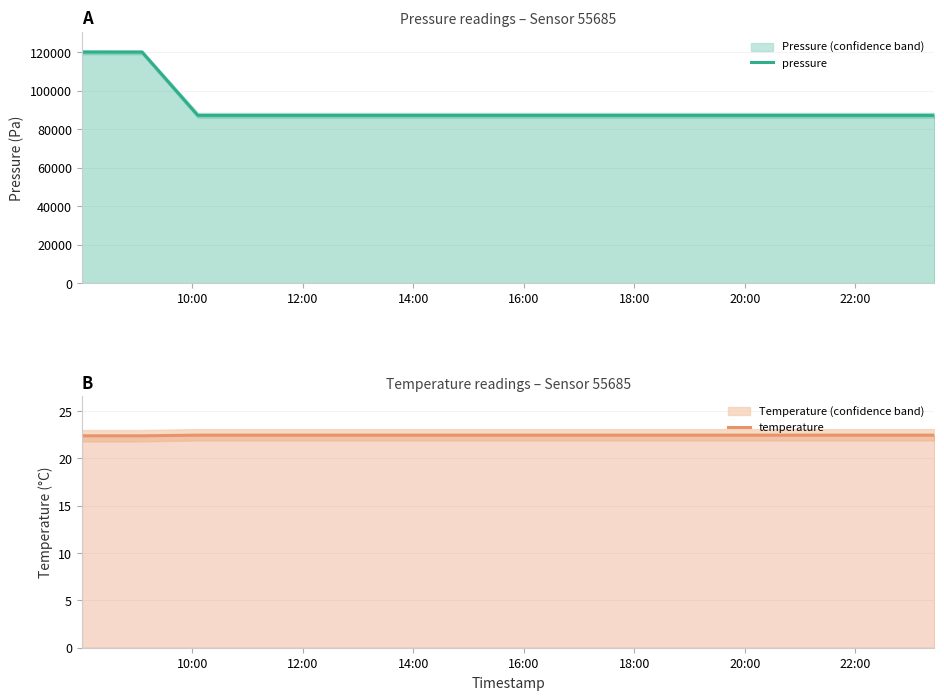

True or false: temperature and pressure intersect in this chart.

False